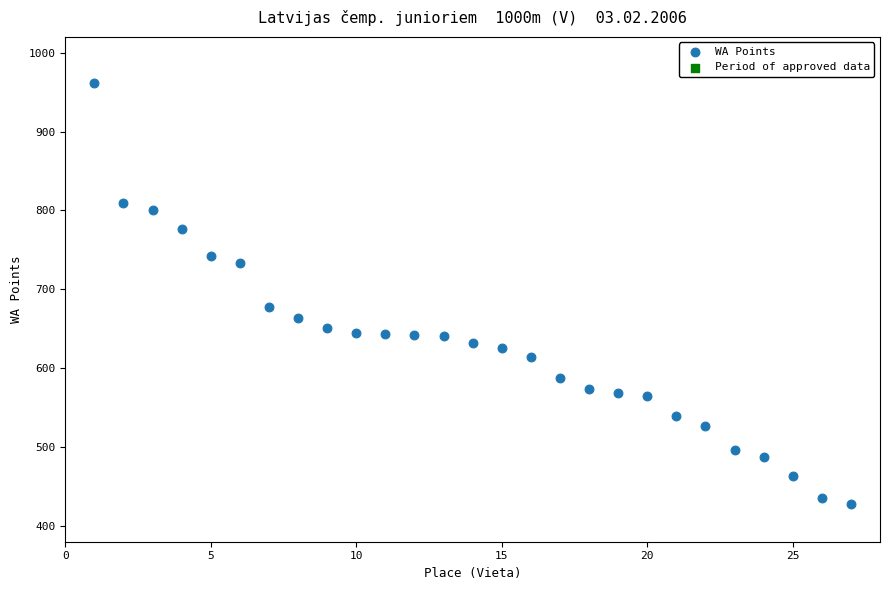

What Y value in the scatter plot is closest to 695?

678